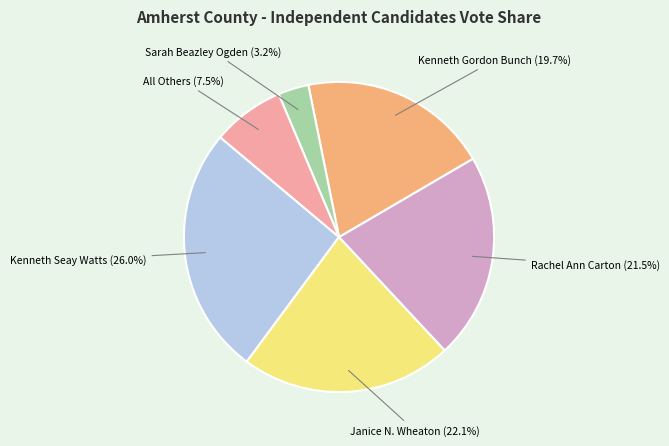

Combined, what portion of the pie is Kenneth Gordon Bunch and Kenneth Seay Watts?

45.7%